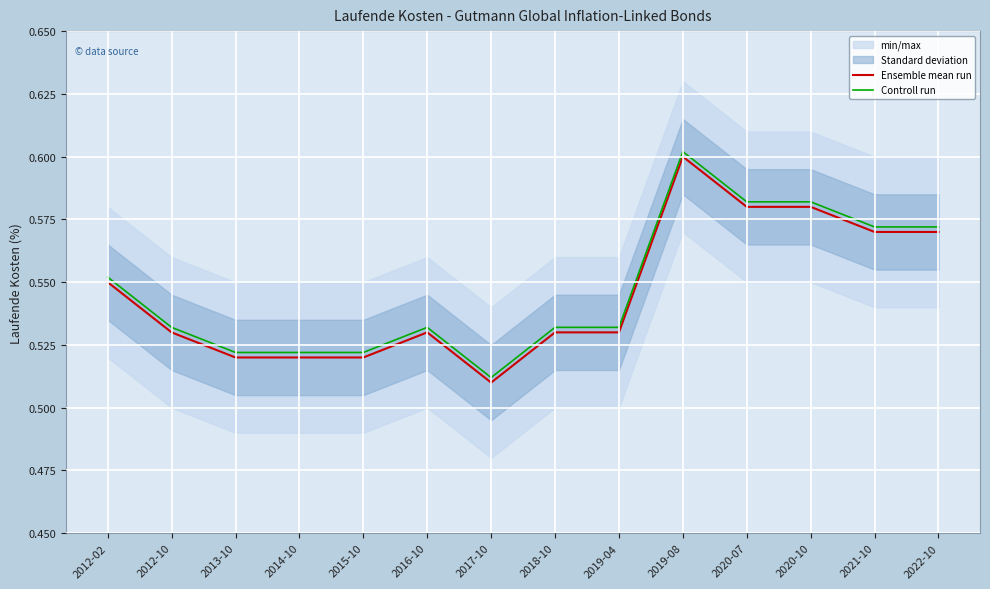

What position from the left is 2019-08?

10